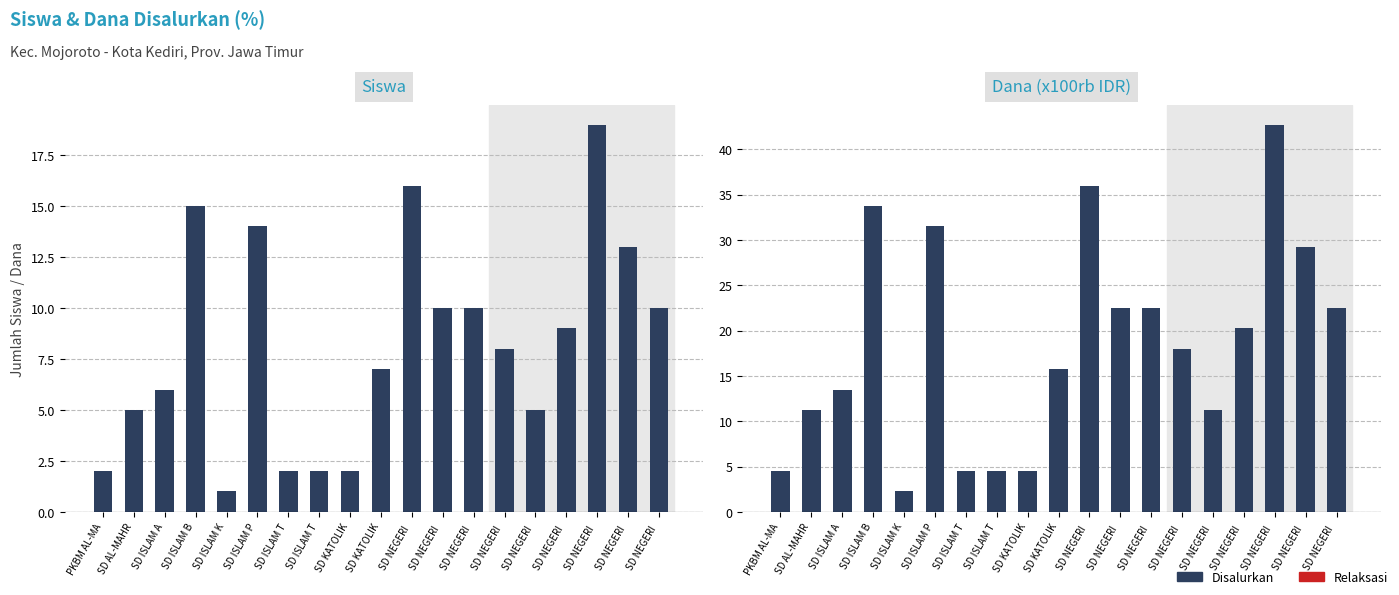

Does the chart contain any negative values?

No